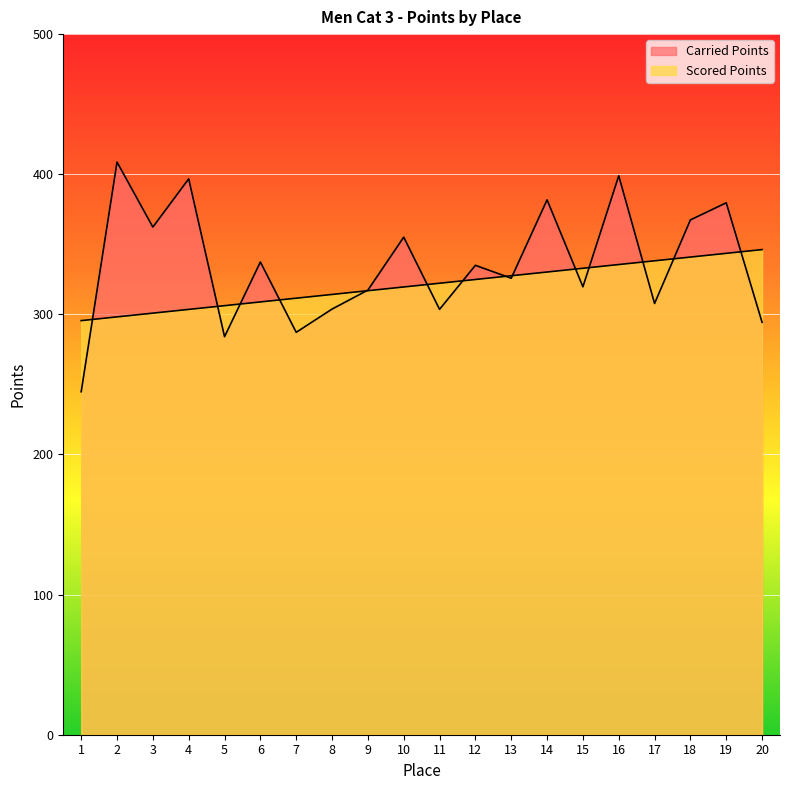

Is it true that Scored Points equals 410.9 at 8?

False